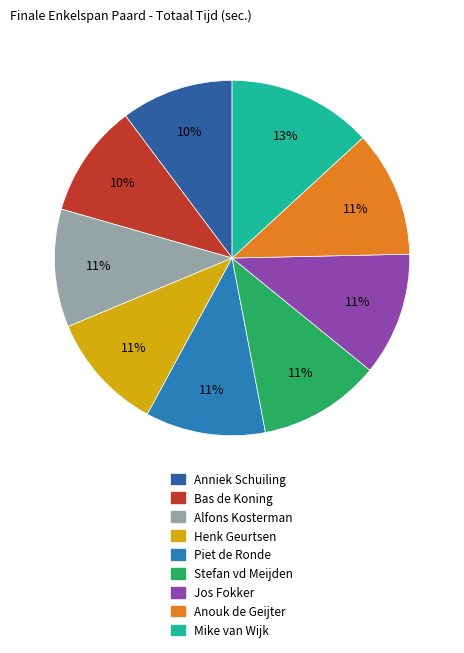

What percentage is the Alfons Kosterman slice, to the nearest percent?

11%